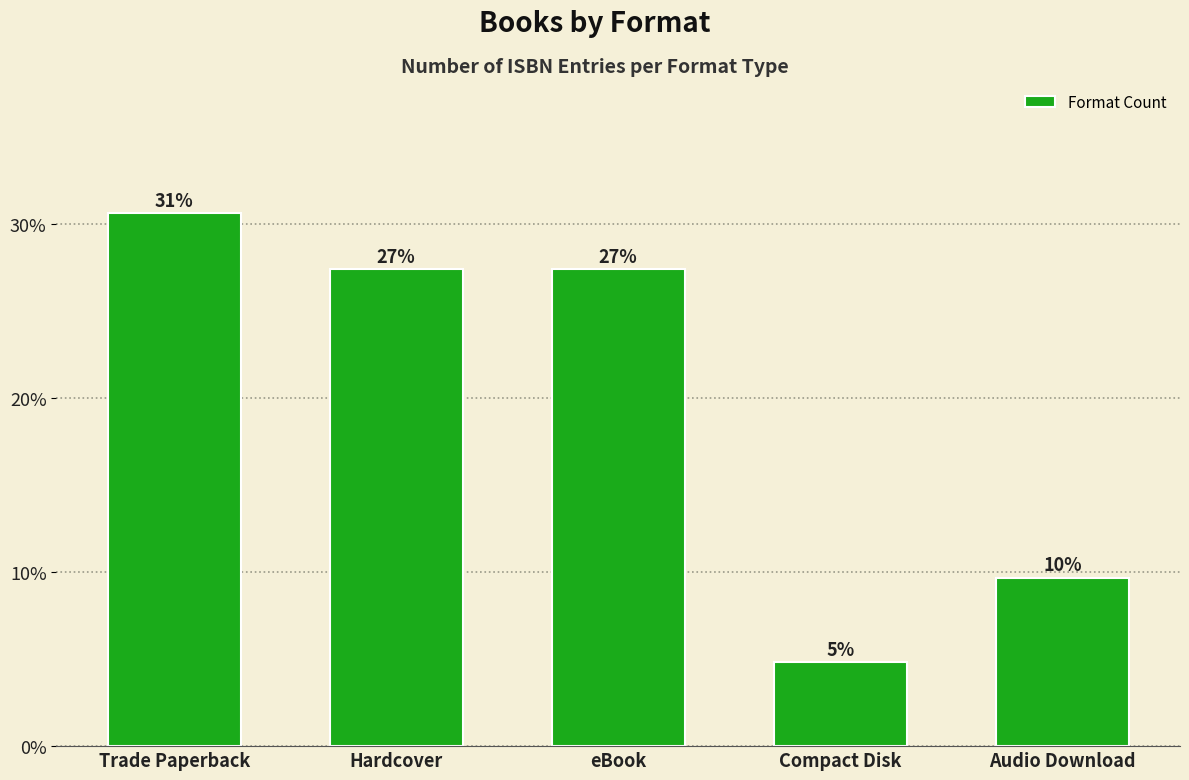

What is the label of the 3rd bar from the right?

eBook